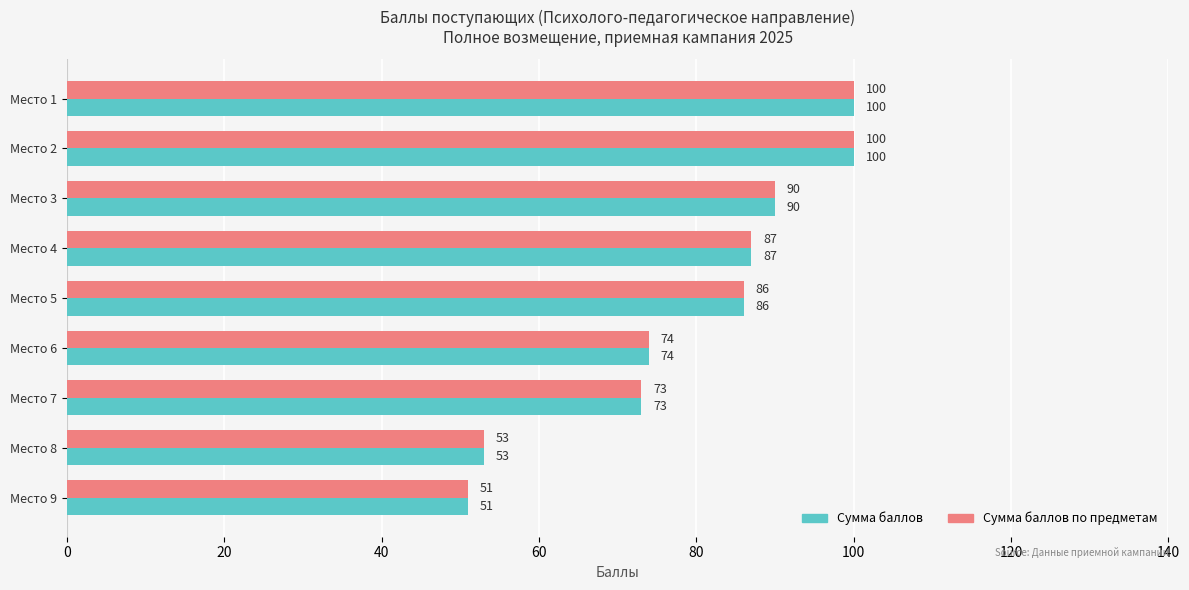

The Сумма баллов series shows 32 at Место 3. True or false?

False